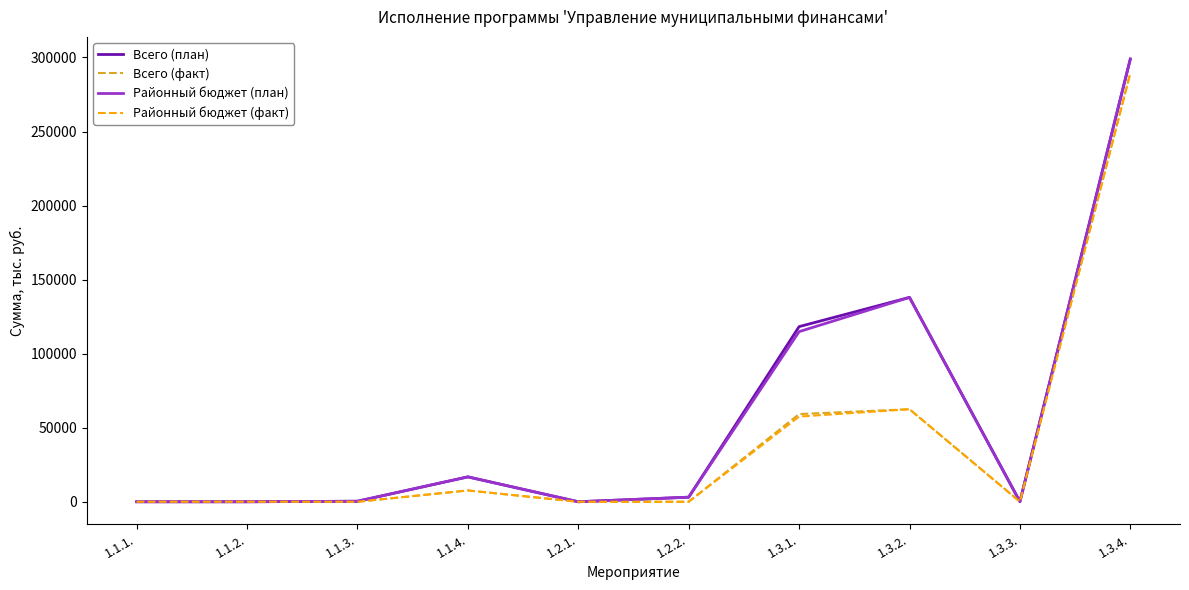

The value of Районный бюджет (факт) at 1.3.1. is 75591.0. True or false?

False